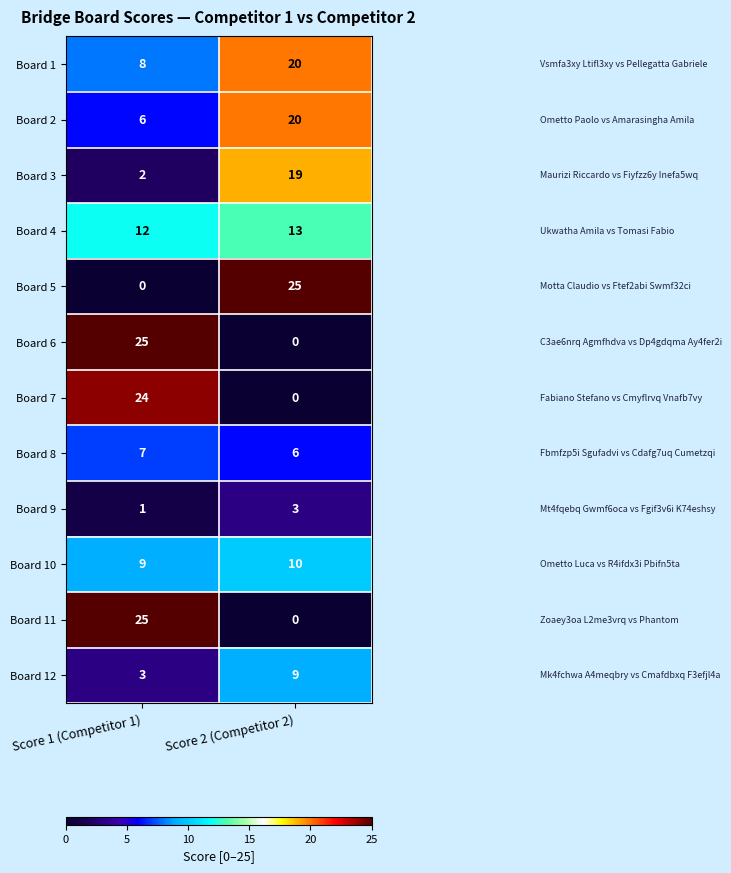

Is it true that Board 9 equals 1 at Score 2 (Competitor 2)?

False